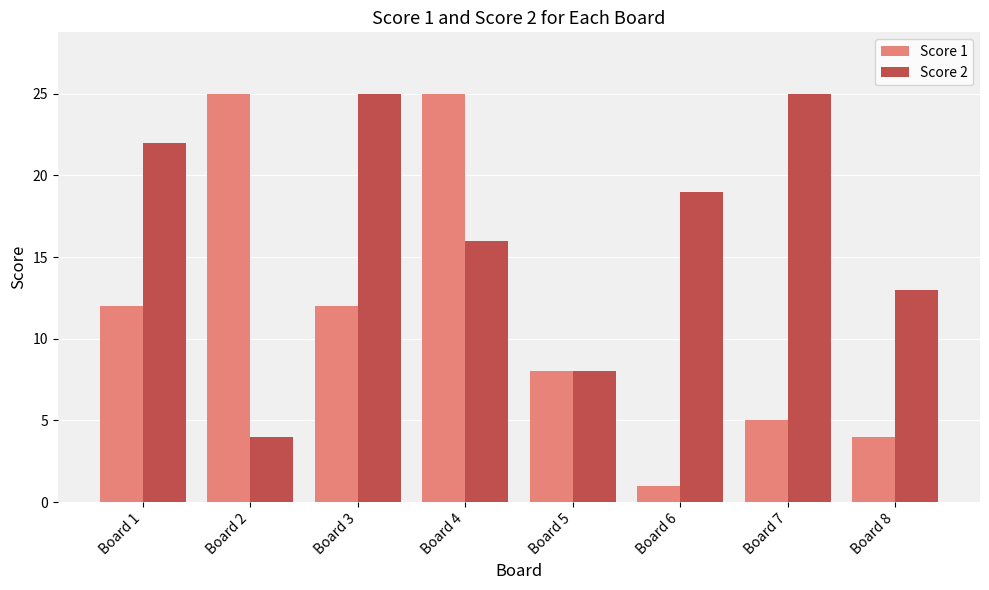

What is the difference between the Score 1 values at Board 7 and Board 4?

20